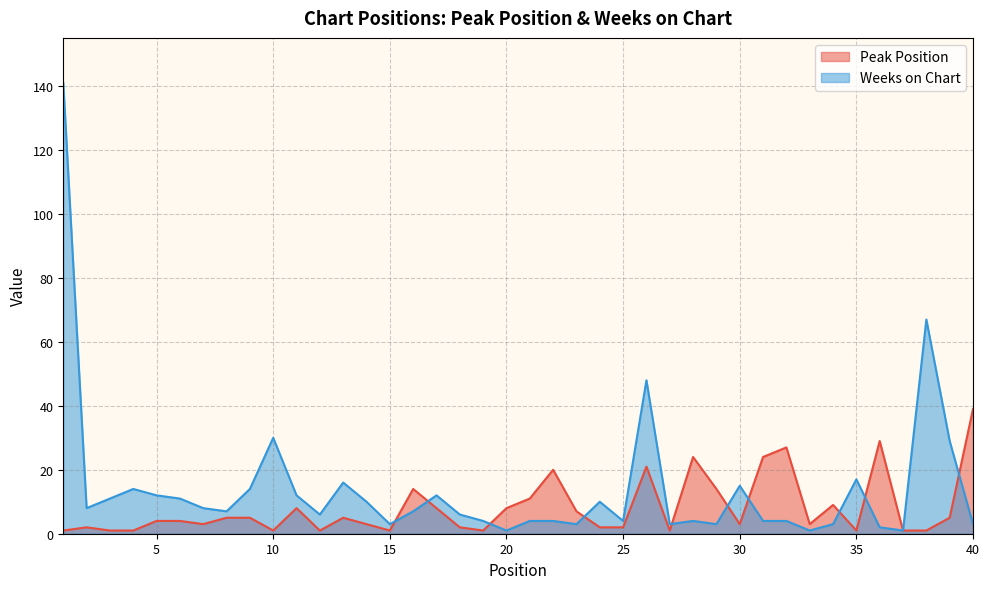

What are all the series names shown in the legend?

Peak Position, Weeks on Chart